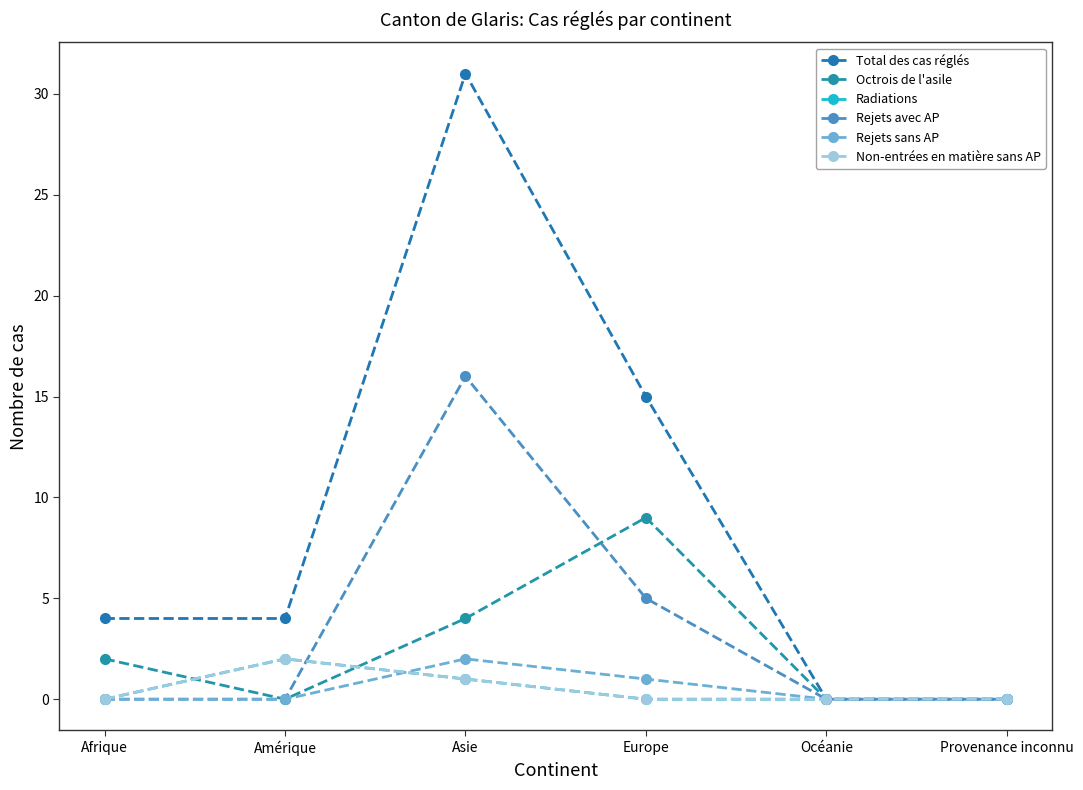

The value of Non-entrées en matière sans AP at Provenance inconnu is -1. True or false?

False